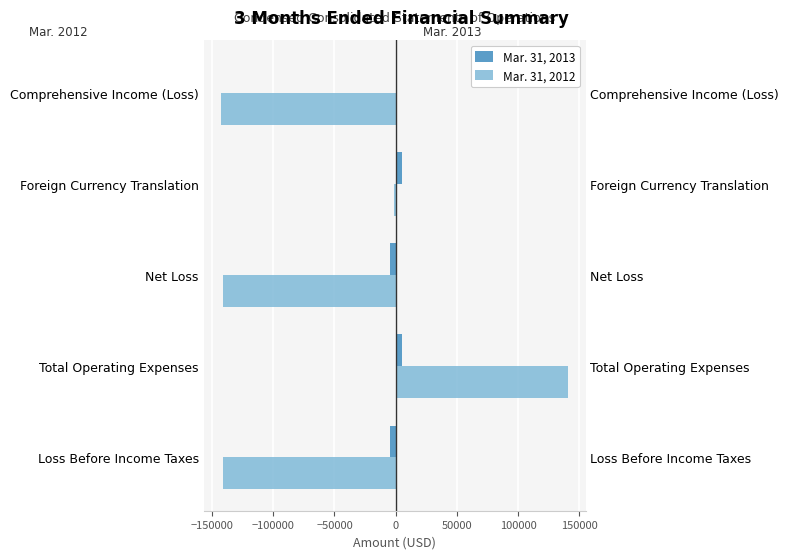

Rank the series by their maximum value, from highest to lowest.

Mar. 31, 2012, Mar. 31, 2013